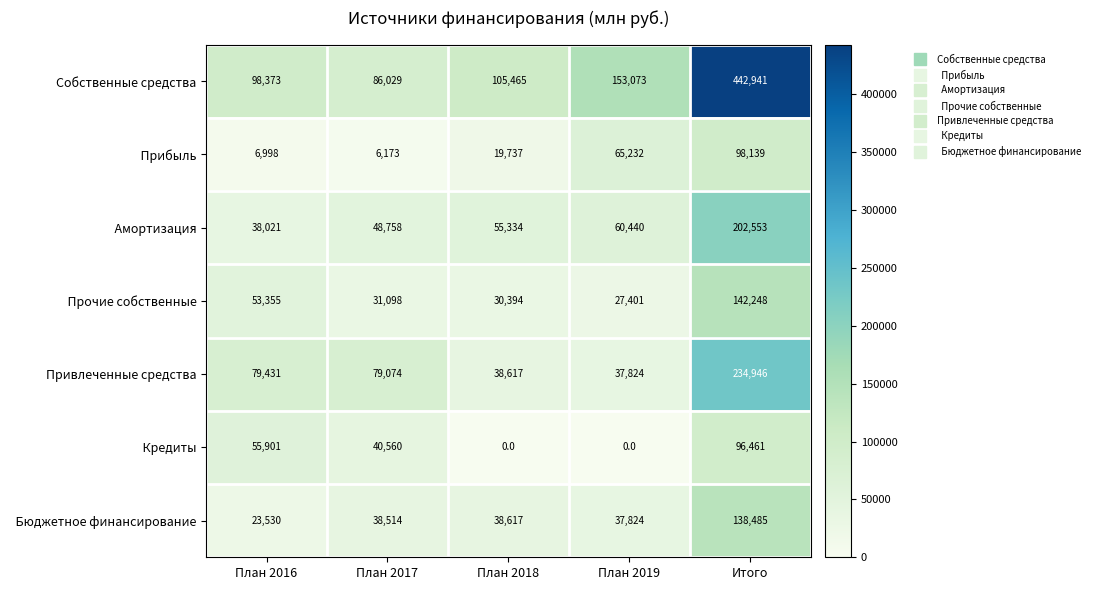

Which label corresponds to the largest value in the chart?

Итого